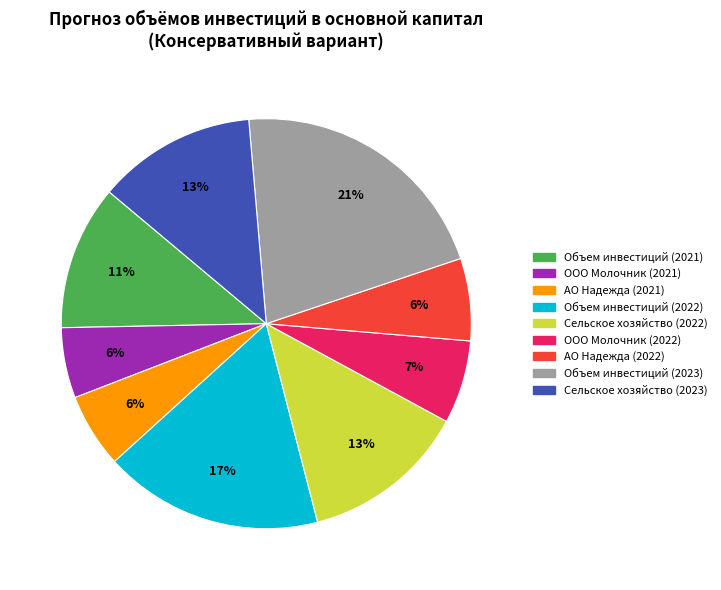

How many segments does this pie chart have?

9